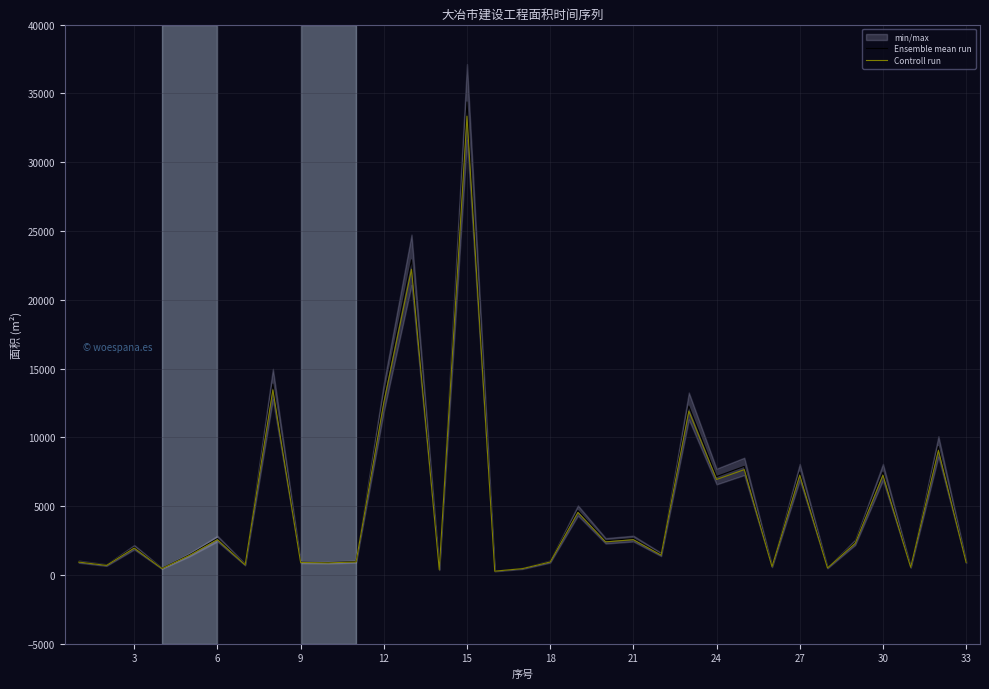

True or false: Controll run and Ensemble mean run cross at least once.

False